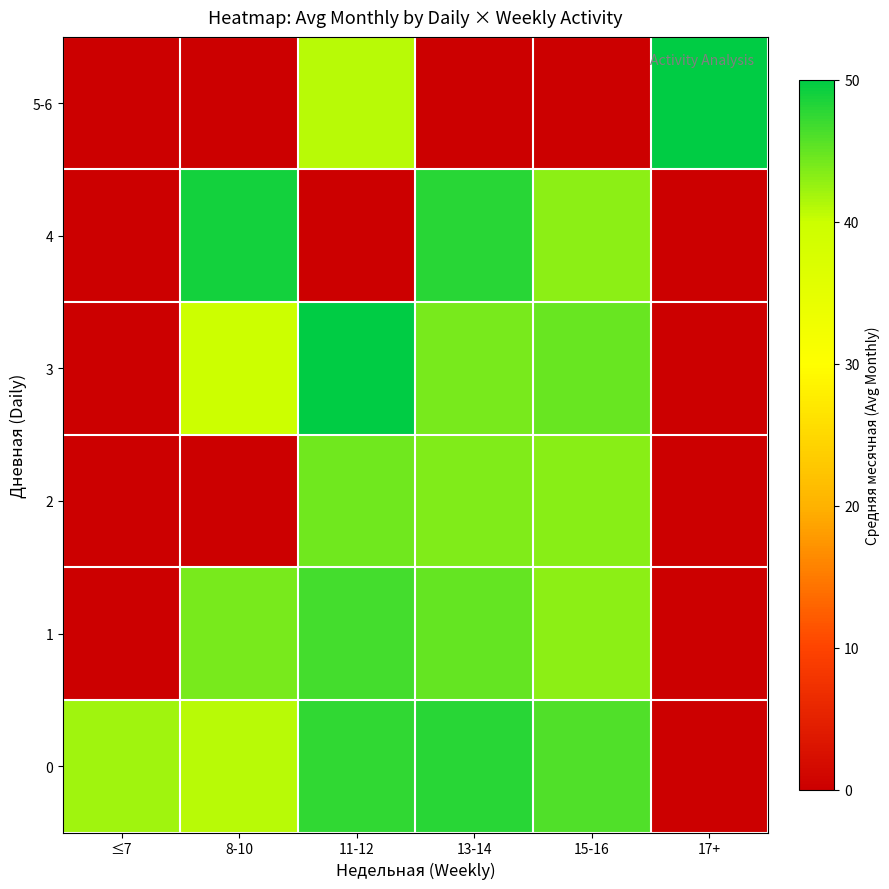

Reading left to right, what are all the values shown in this chart?

0: ≤7=42.0	8-10=41.0	11-12=47.5	13-14=48.0	15-16=46.0	17+=0.0
1: ≤7=0.0	8-10=44.0	11-12=46.7	13-14=45.0	15-16=43.0	17+=0.0
2: ≤7=0.0	8-10=0.0	11-12=44.5	13-14=43.7	15-16=43.3	17+=0.0
3: ≤7=0.0	8-10=40.0	11-12=50.0	13-14=44.0	15-16=44.8	17+=0.0
4: ≤7=0.0	8-10=49.0	11-12=0.0	13-14=48.0	15-16=43.0	17+=0.0
5-6: ≤7=0.0	8-10=0.0	11-12=41.0	13-14=0.0	15-16=0.0	17+=50.0